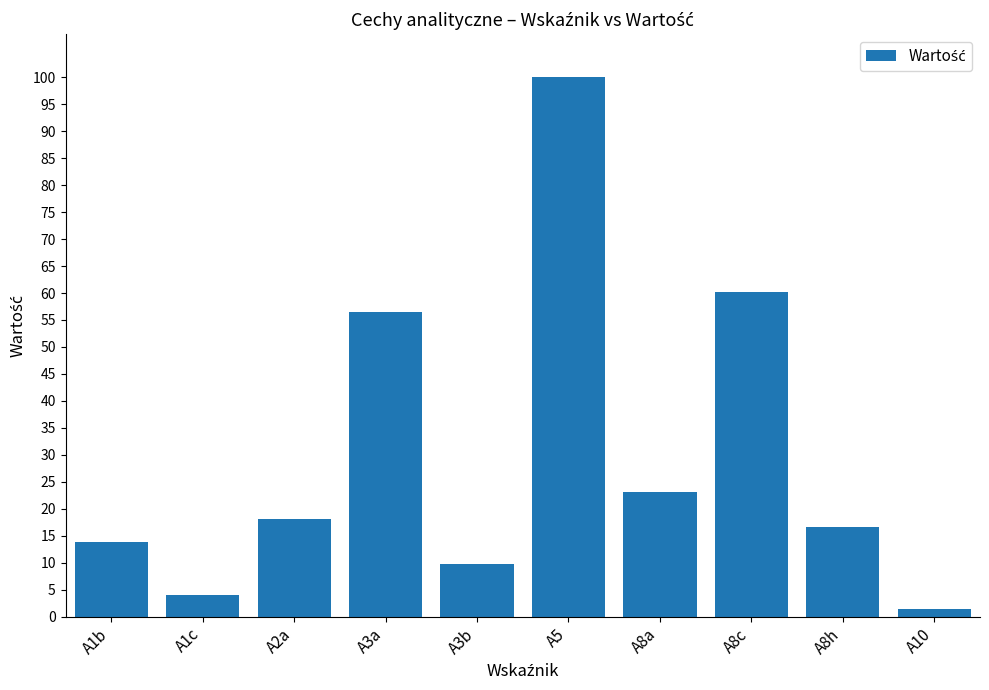

Does the chart contain stacked bars?

No